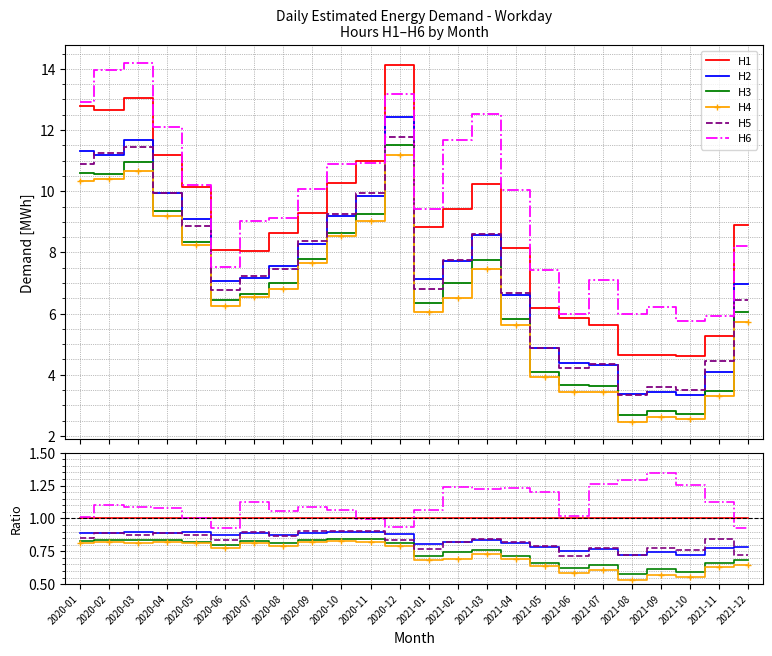

Reading left to right, list all the values displayed in this chart.

H1: 1.0	1.0	1.0	1.0	1.0	1.0	1.0	1.0	1.0	1.0	1.0	1.0	1.0	1.0	1.0	1.0	1.0	1.0	1.0	1.0	1.0	1.0	1.0	1.0
H2: 0.9	0.9	0.9	0.9	0.9	0.9	0.9	0.9	0.9	0.9	0.9	0.9	0.8	0.8	0.8	0.8	0.8	0.7	0.8	0.7	0.7	0.7	0.8	0.8
H3: 0.8	0.8	0.8	0.8	0.8	0.8	0.8	0.8	0.8	0.8	0.8	0.8	0.7	0.7	0.8	0.7	0.7	0.6	0.6	0.6	0.6	0.6	0.7	0.7
H4: 0.8	0.8	0.8	0.8	0.8	0.8	0.8	0.8	0.8	0.8	0.8	0.8	0.7	0.7	0.7	0.7	0.6	0.6	0.6	0.5	0.6	0.6	0.6	0.6
H5: 0.9	0.9	0.9	0.9	0.9	0.8	0.9	0.9	0.9	0.9	0.9	0.8	0.8	0.8	0.8	0.8	0.8	0.7	0.8	0.7	0.8	0.8	0.8	0.7
H6: 1.0	1.1	1.1	1.1	1.0	0.9	1.1	1.1	1.1	1.1	1.0	0.9	1.1	1.2	1.2	1.2	1.2	1.0	1.3	1.3	1.3	1.3	1.1	0.9